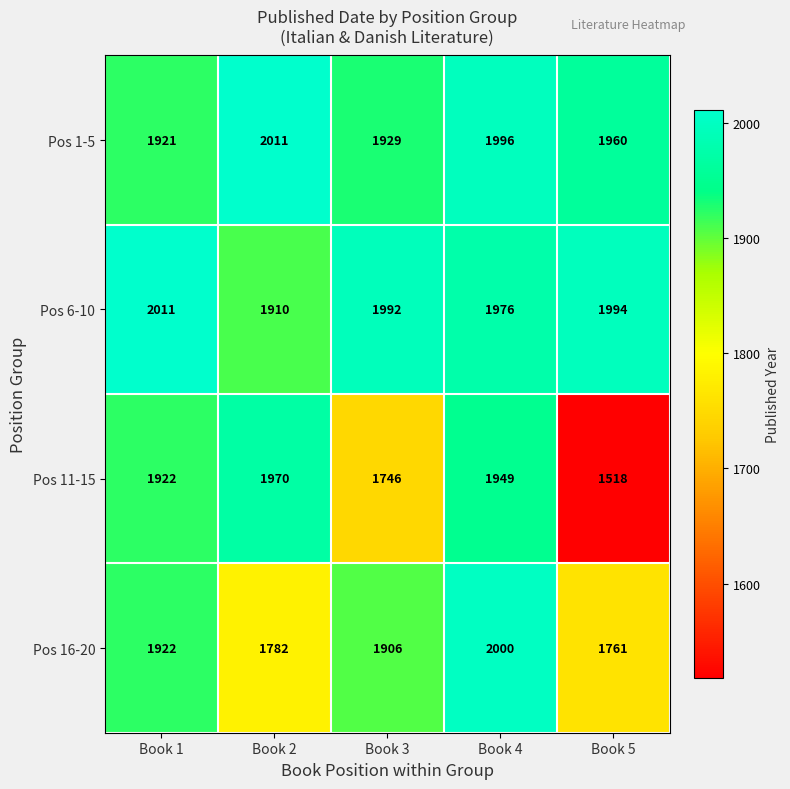

At how many categories does at least one series exceed 1703?

5